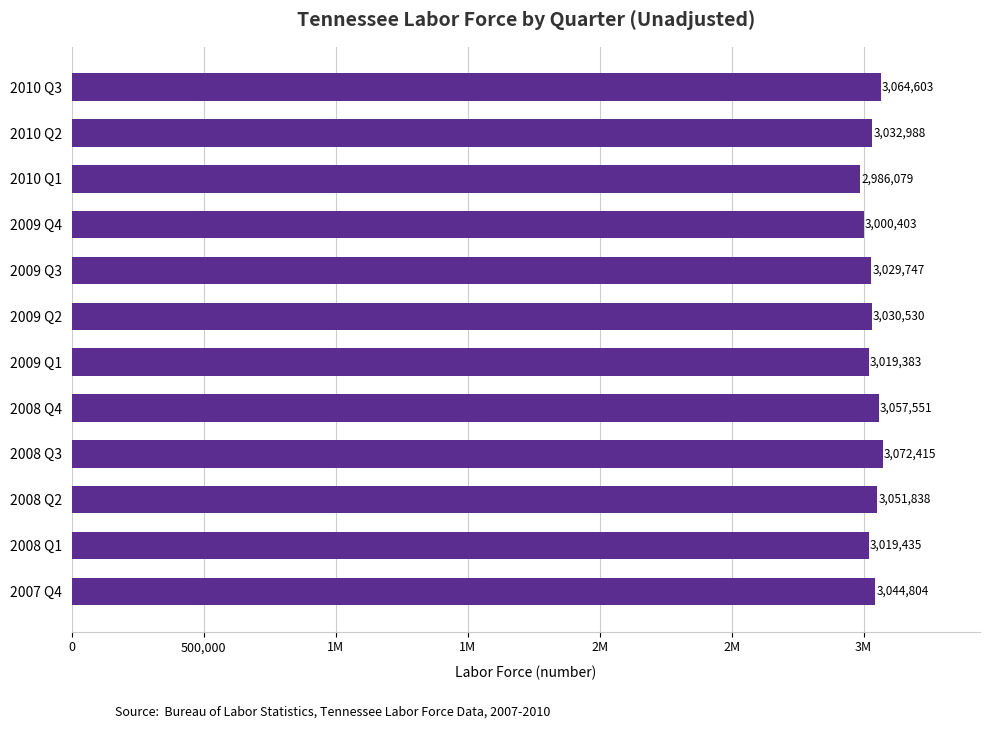

Are the bars horizontal?

Yes